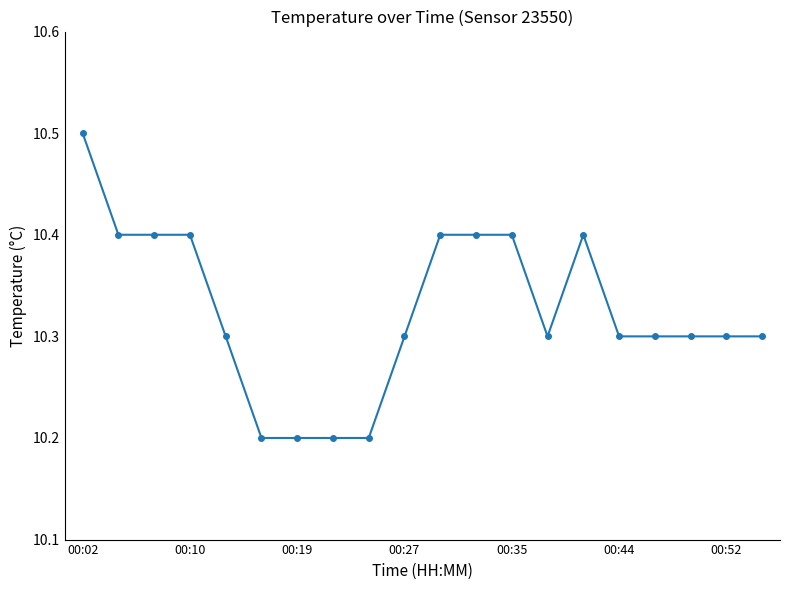

Count the values in the range 10 to 11.

20